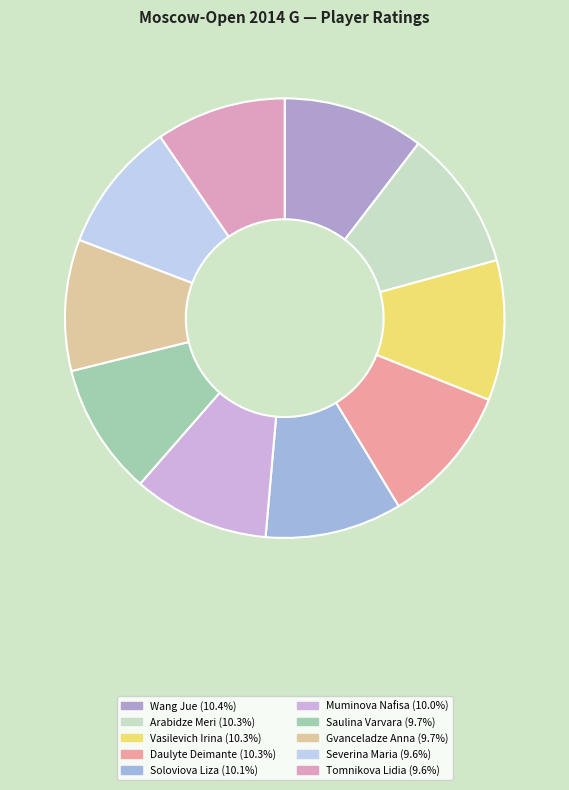

Approximately how many times larger is the value at Soloviova Liza compared to Tomnikova Lidia?

1.1